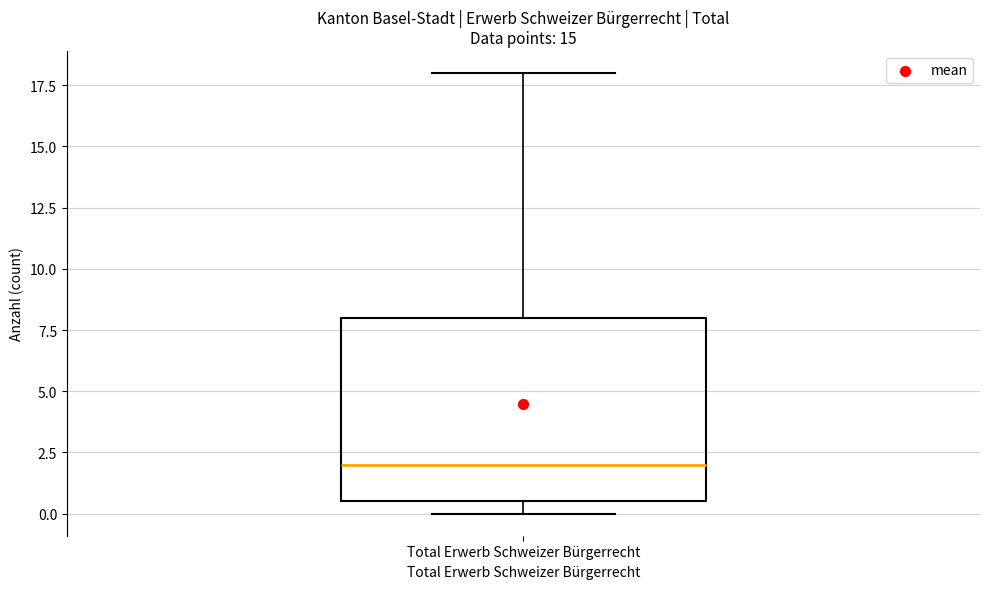

Where does the median line of the box for Total Erwerb Schweizer Bürgerrecht sit on the y-axis? The values are not printed on the chart, so give them approximately, as read against the axis.

2.0